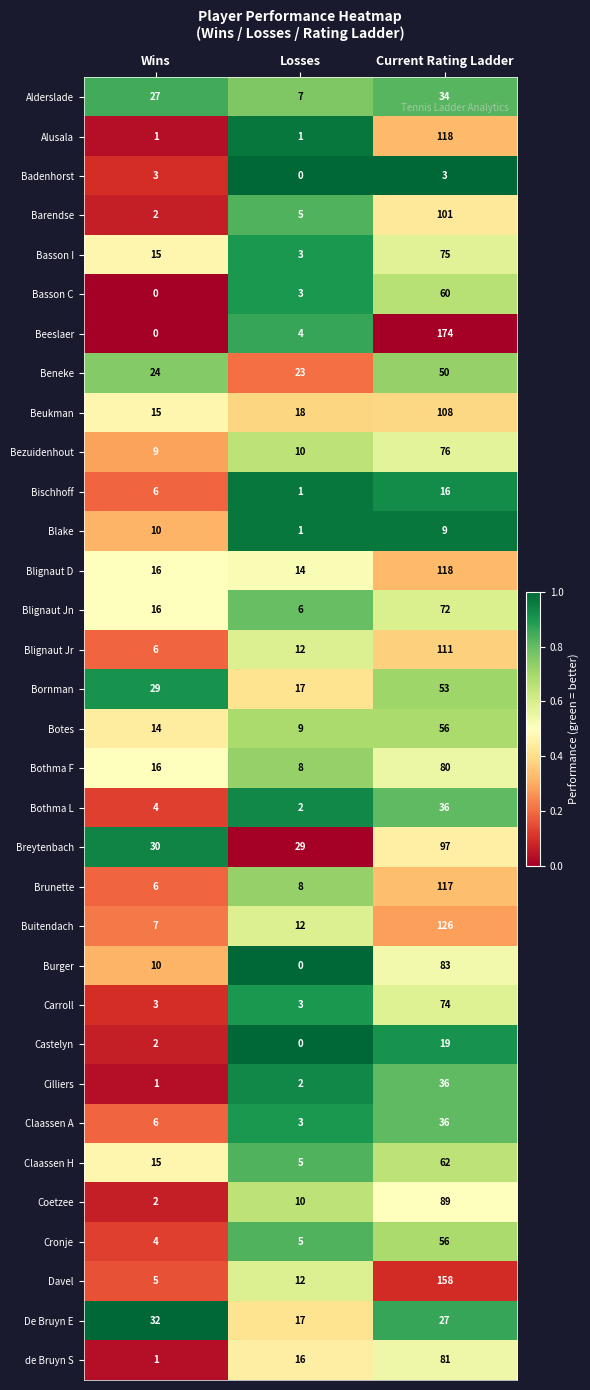

Where is Blake nearest to the value 5?

Losses